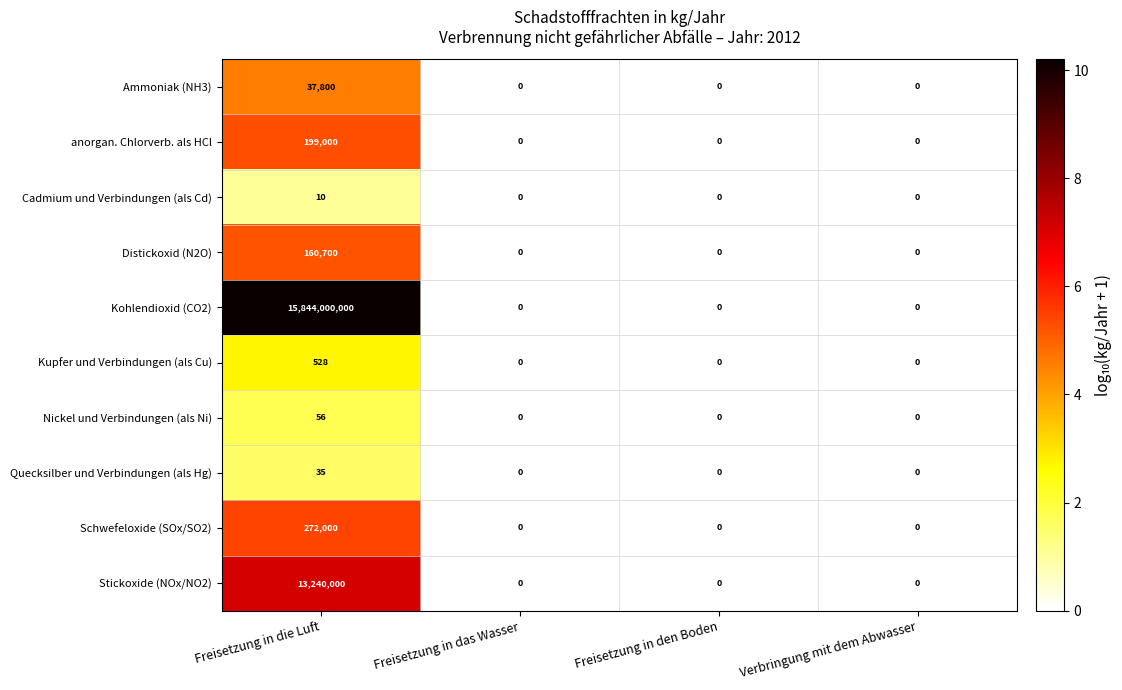

What is the average value of the Kohlendioxid (CO2) series?

3961000000